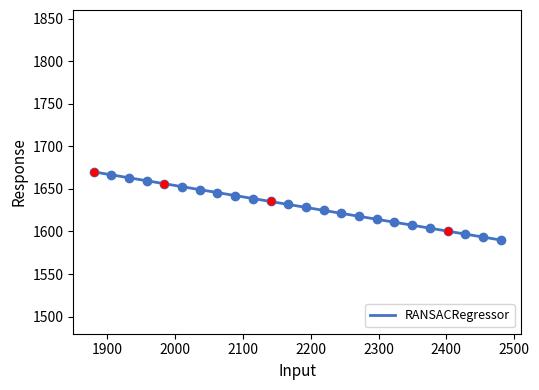

What is the difference between the maximum and minimum values?

80.0